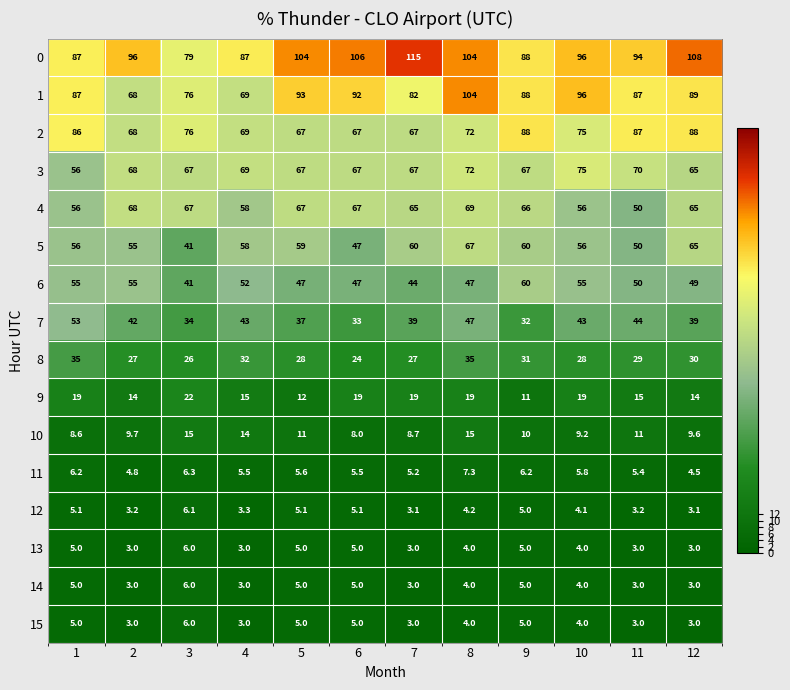

How many categories are shown in the chart?

12